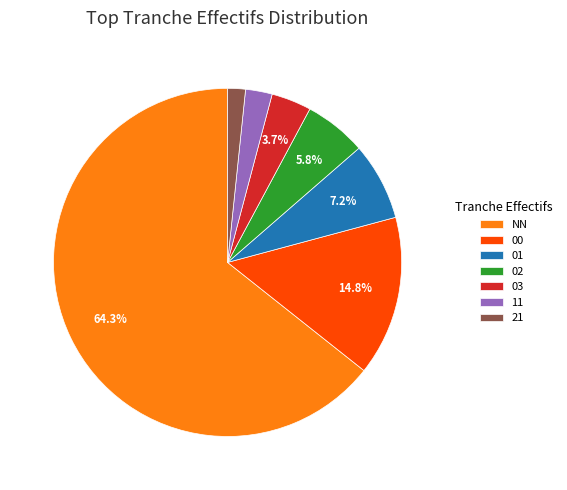

What is the ratio of the value at 02 to the value at 00?

0.4